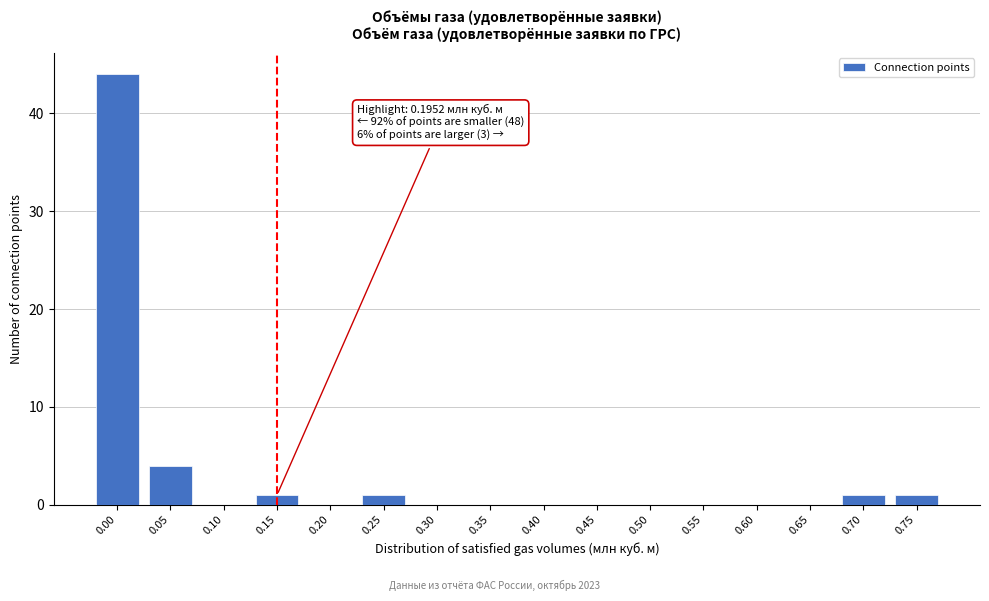

Reading left to right, list all the values displayed in this chart.

0.00=44	0.05=4	0.10=0	0.15=1	0.20=0	0.25=1	0.30=0	0.35=0	0.40=0	0.45=0	0.50=0	0.55=0	0.60=0	0.65=0	0.70=1	0.75=1